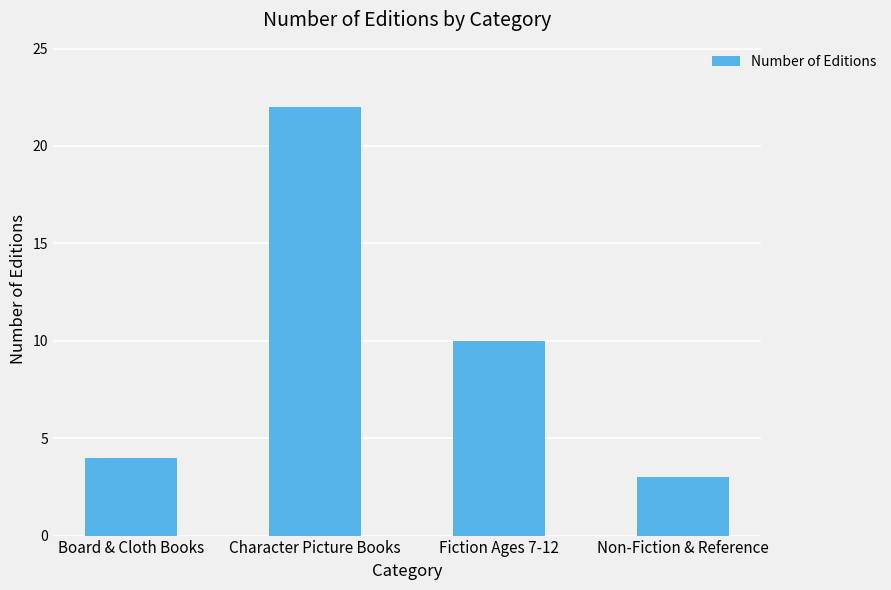

What is the ratio of the value at Non-Fiction & Reference to the value at Character Picture Books?

0.1